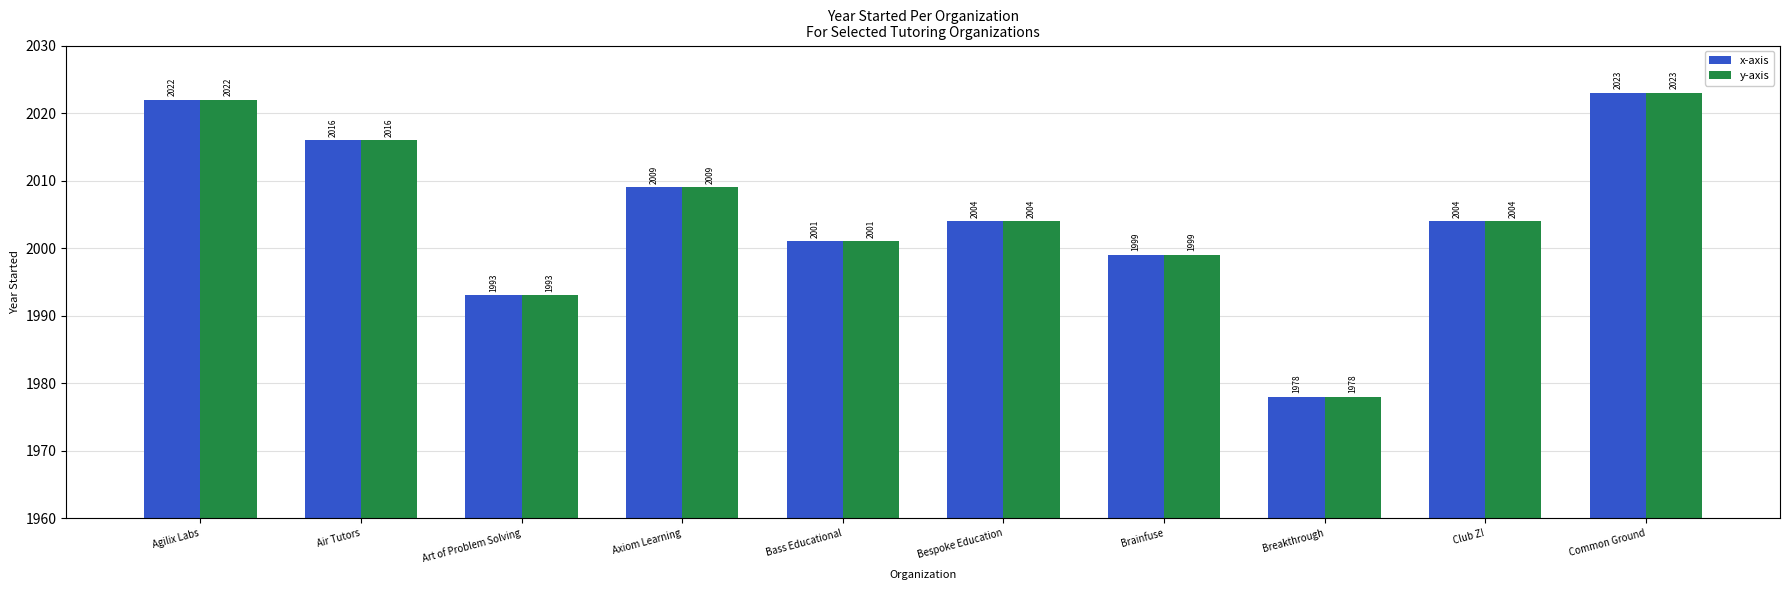

Reading left to right, what are all the values shown in this chart?

x-axis: 2022	2016	1993	2009	2001	2004	1999	1978	2004	2023
y-axis: 2022	2016	1993	2009	2001	2004	1999	1978	2004	2023